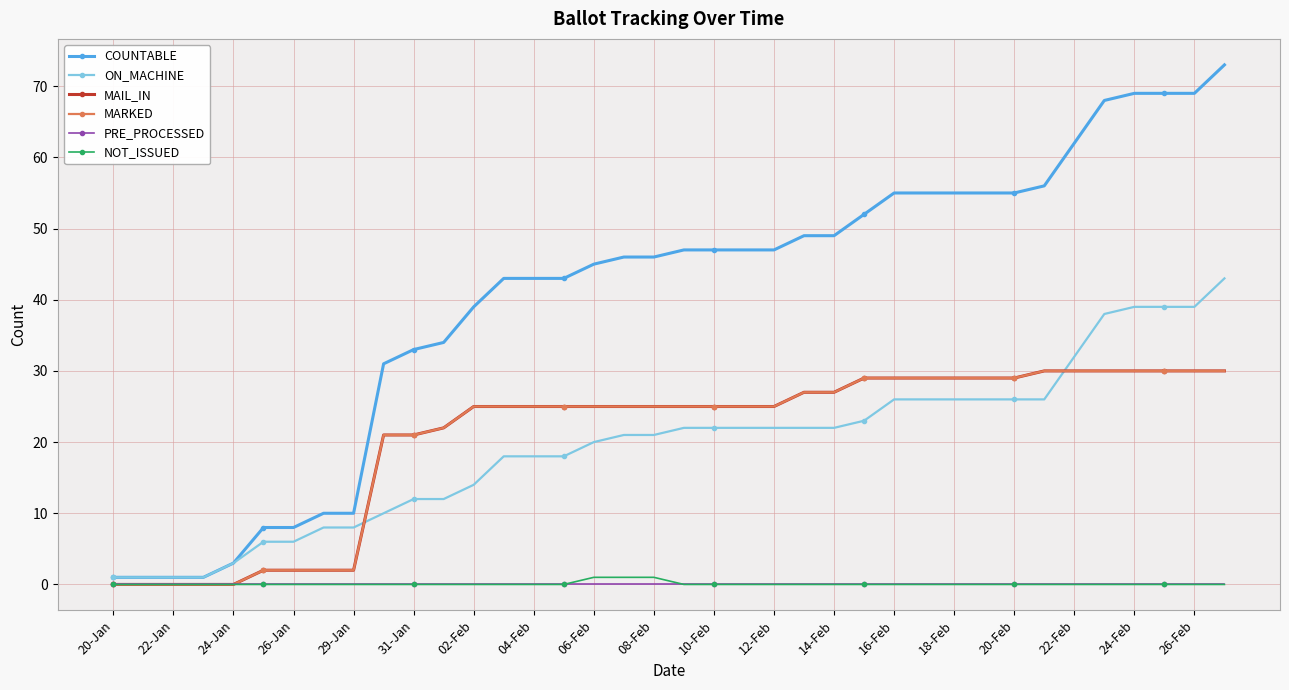

Is this an area chart (filled region under the line)?

No